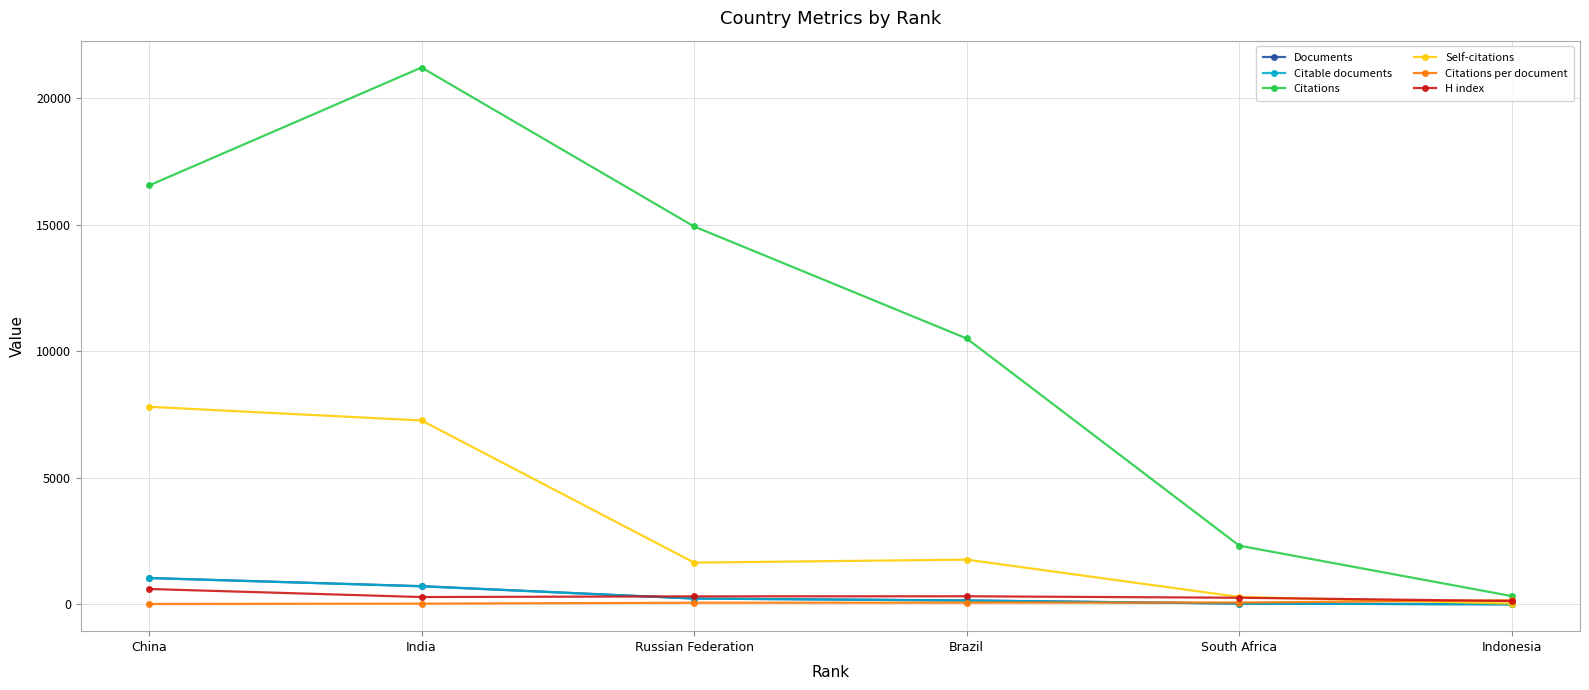

What is the difference between the maximum and minimum values in the H index series?

476.0